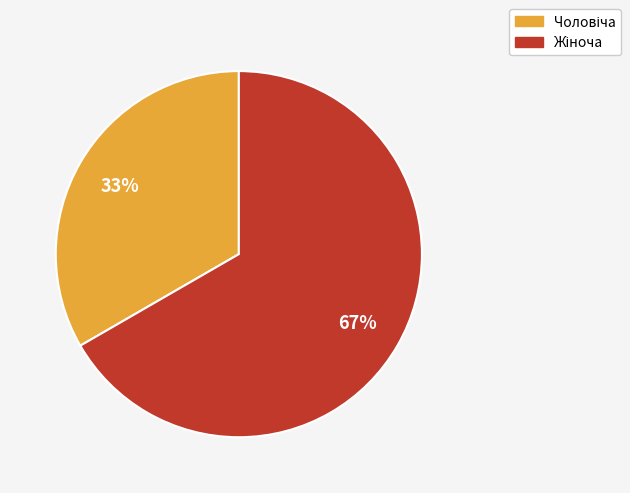

Rank the categories by value from highest to lowest.

Жіноча, Чоловіча